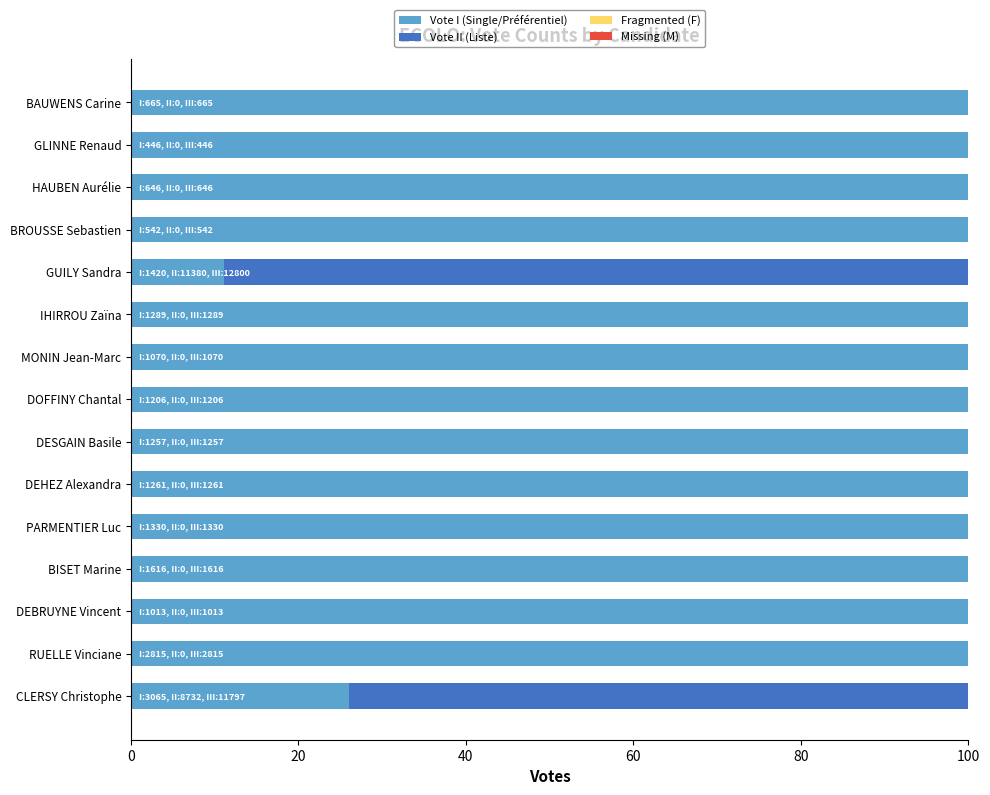

What is the total value across all series at BROUSSE Sebastien?

100.0